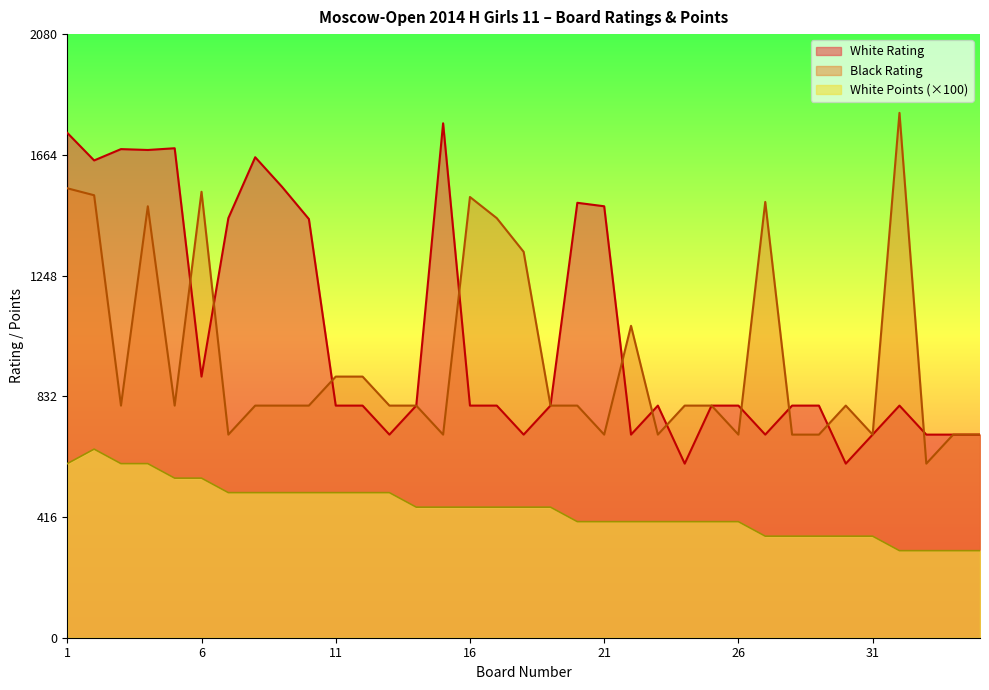

Reading left to right, what are all the values shown in this chart?

White Rating: 1=1740	2=1645	3=1684	4=1681	5=1687	6=900	7=1446	8=1656	9=1554	10=1443	11=800	12=800	13=700	14=800	15=1773	16=800	17=800	18=700	19=800	20=1499	21=1487	22=700	23=800	24=600	25=800	26=800	27=700	28=800	29=800	30=600	31=700	32=800	33=700	34=700	35=700
Black Rating: 1=1549	2=1525	3=800	4=1487	5=800	6=1537	7=700	8=800	9=800	10=800	11=900	12=900	13=800	14=800	15=700	16=1519	17=1446	18=1330	19=800	20=800	21=700	22=1075	23=700	24=800	25=800	26=700	27=1502	28=700	29=700	30=800	31=700	32=1809	33=600	34=700	35=700
White Points: 1=600	2=650	3=600	4=600	5=550	6=550	7=500	8=500	9=500	10=500	11=500	12=500	13=500	14=450	15=450	16=450	17=450	18=450	19=450	20=400	21=400	22=400	23=400	24=400	25=400	26=400	27=350	28=350	29=350	30=350	31=350	32=300	33=300	34=300	35=300